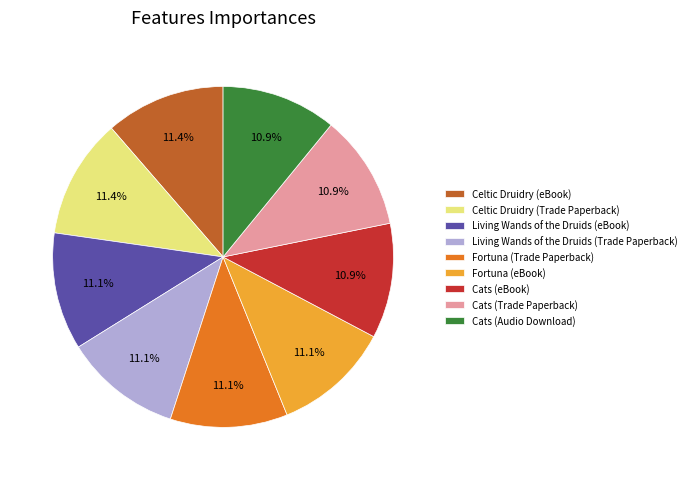

Is there a majority slice in this chart?

No